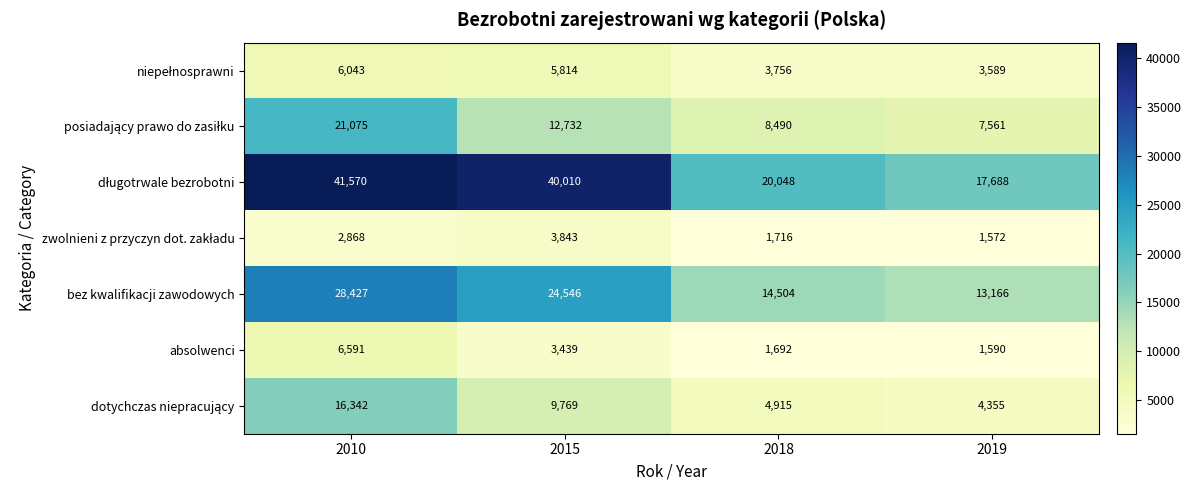

List the labels in order of bez kwalifikacji zawodowych value, largest first.

2010, 2015, 2018, 2019